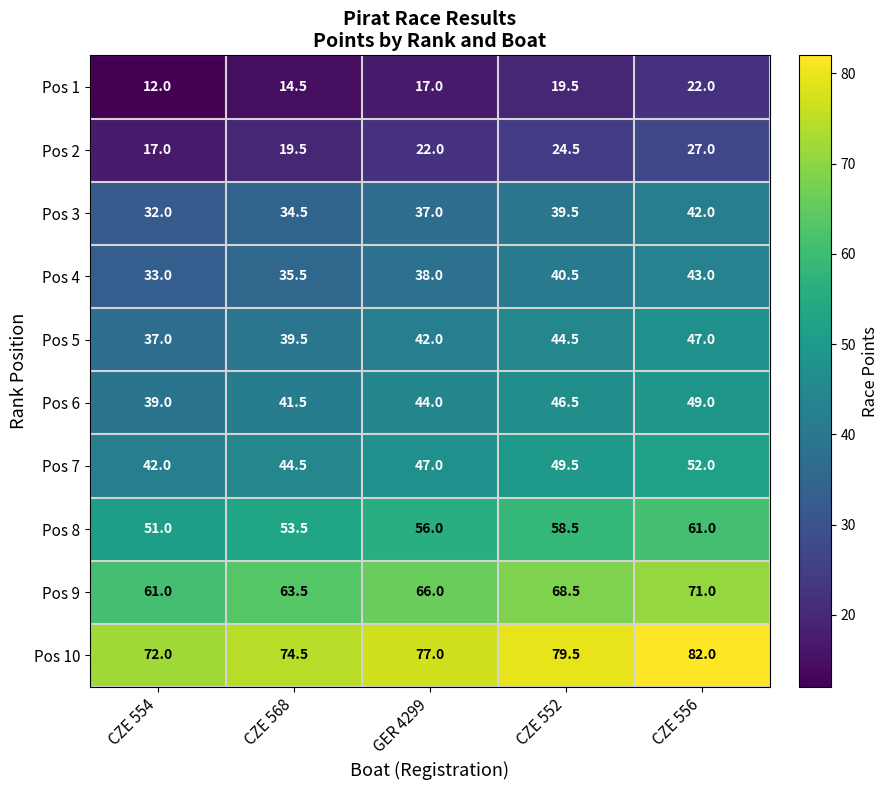

What is the difference between the highest and lowest values at CZE 554?

60.0